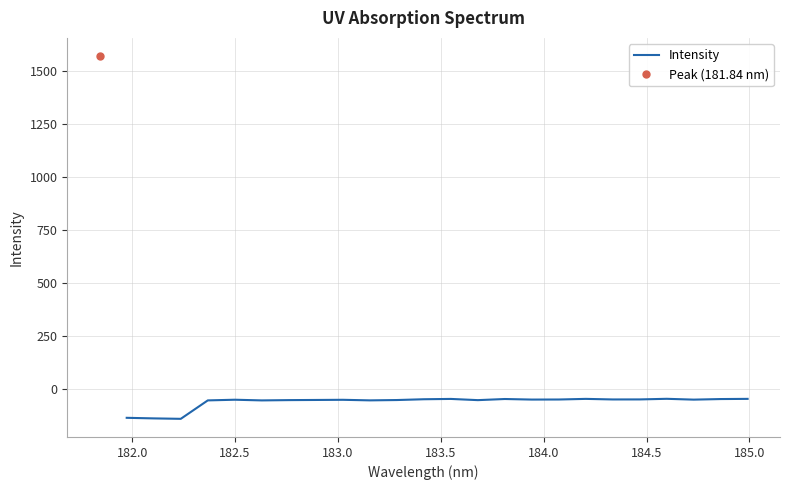

Reading right to left, transcribe all the data shown in this chart.

-45.4	-46.3	-49.0	-45.1	-48.0	-48.2	-45.5	-48.4	-48.7	-46.1	-51.4	-45.7	-47.2	-50.9	-52.5	-49.8	-50.6	-51.3	-52.6	-49.5	-52.6	-139.6	-137.5	-134.8